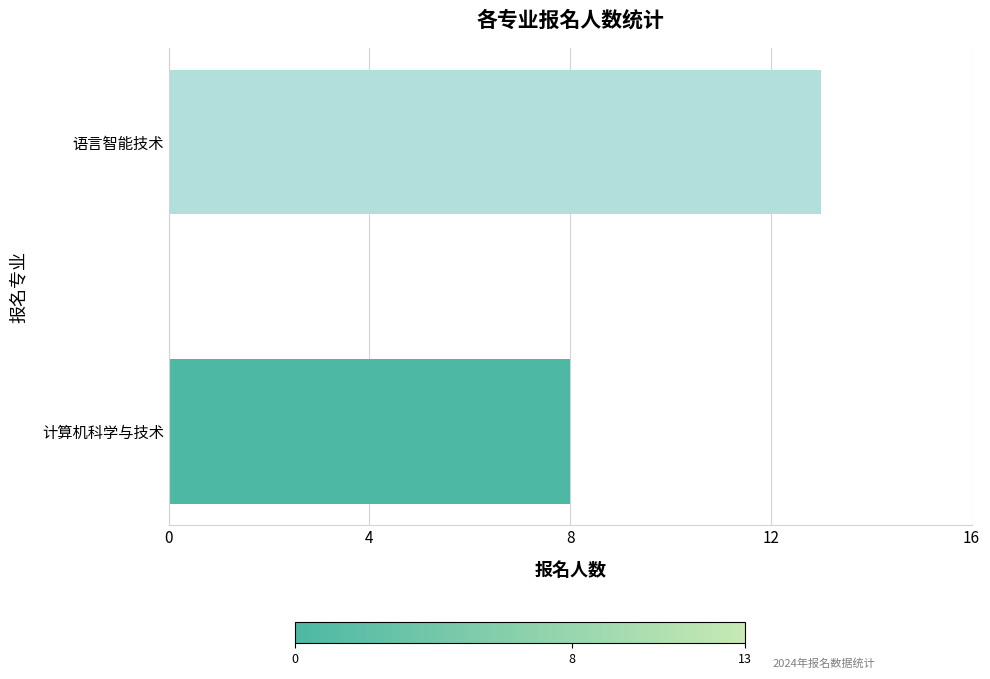

Reading bottom to top, what are all the values shown in this chart?

8	13